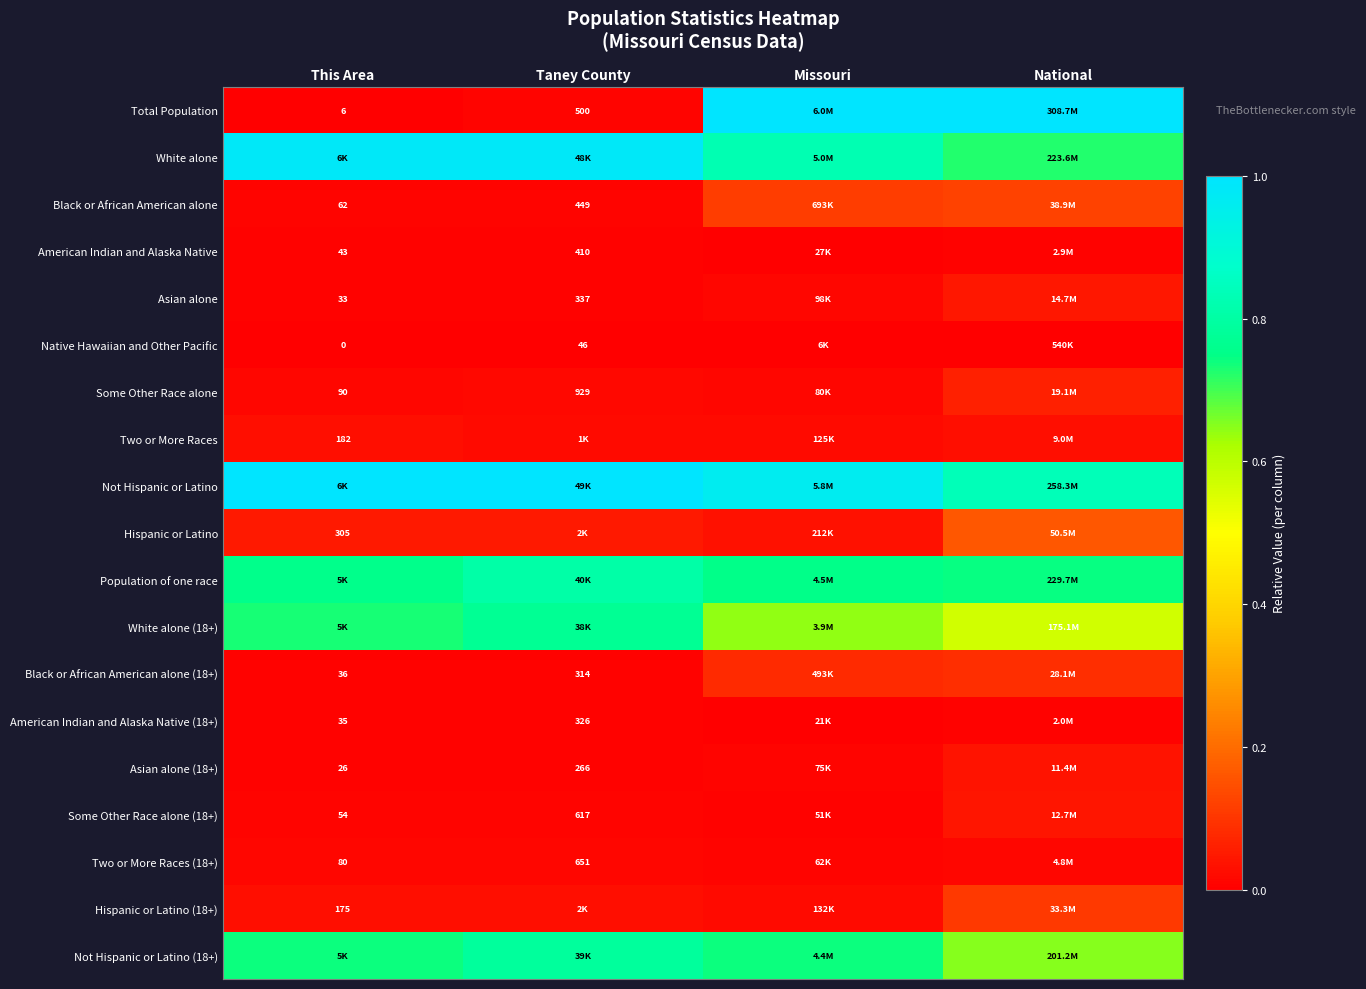

Read the Total Population value at Missouri.

1.0